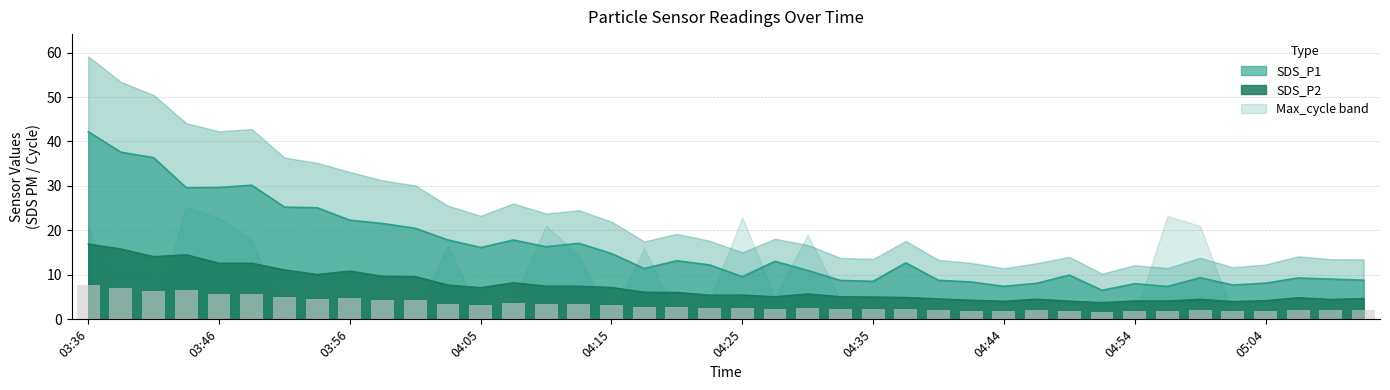

Read the SDS_P1 value at 04:13.

17.1